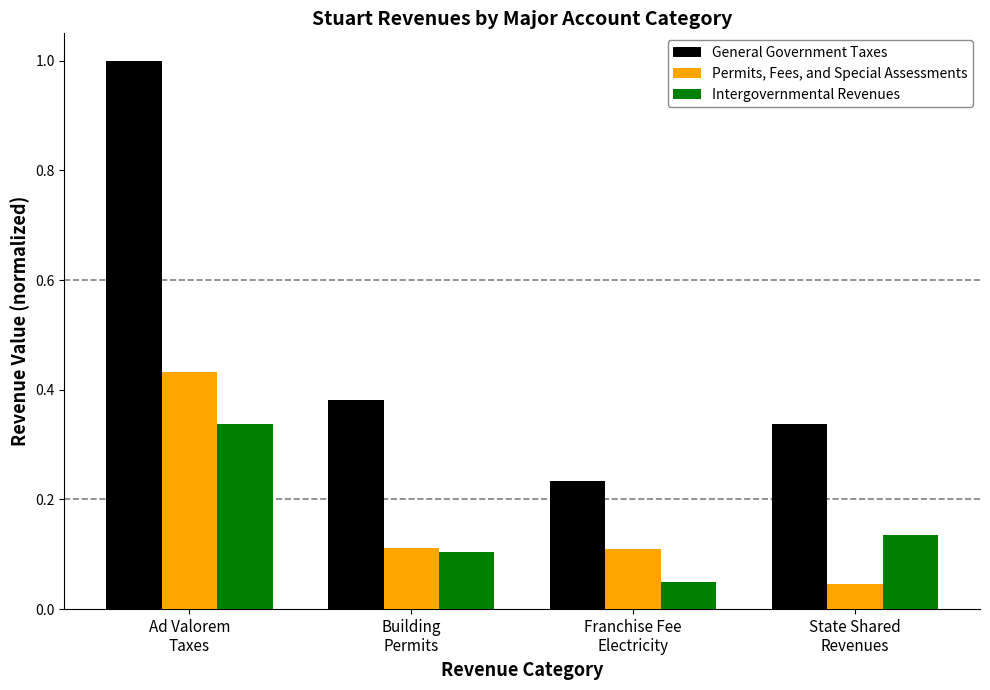

Which series has the largest range (max minus min)?

General Government Taxes